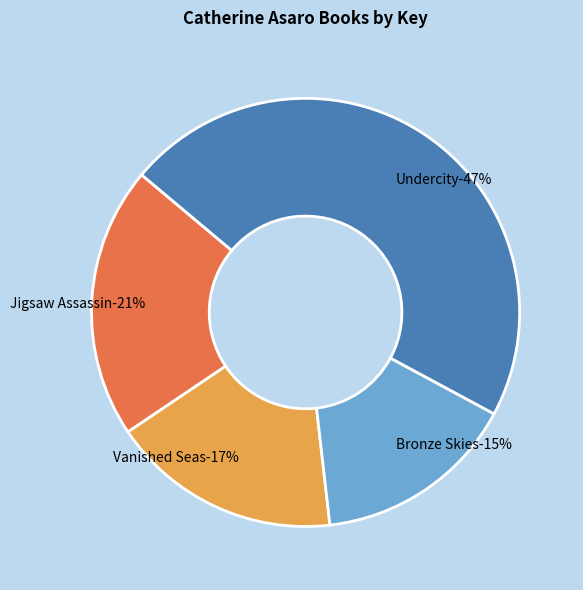

Is it true that Vanished Seas is 28% of the pie?

False